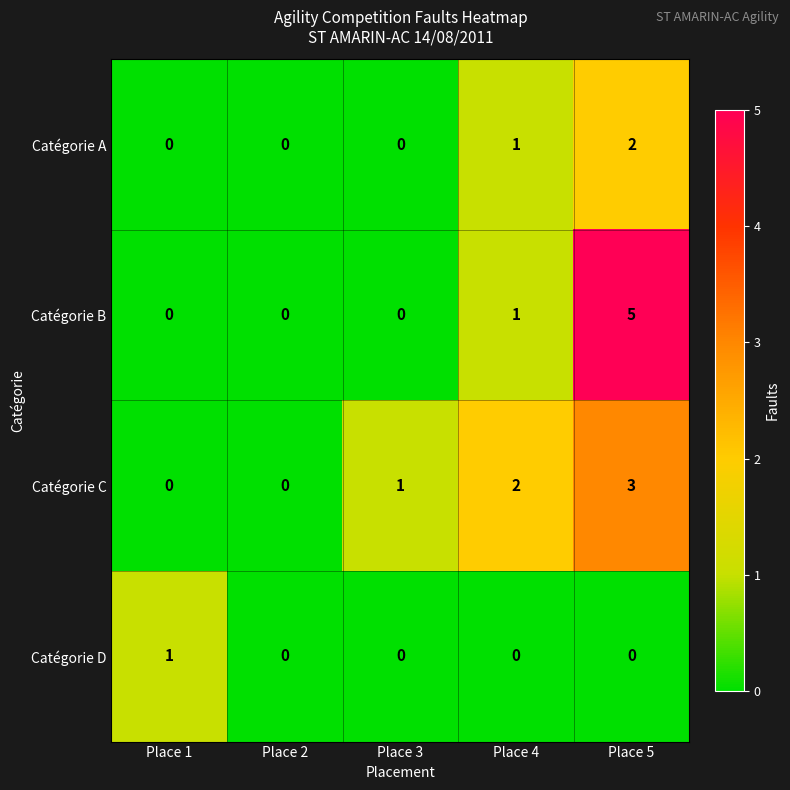

Between Place 2 and Place 4, which series saw the biggest shift?

Catégorie C